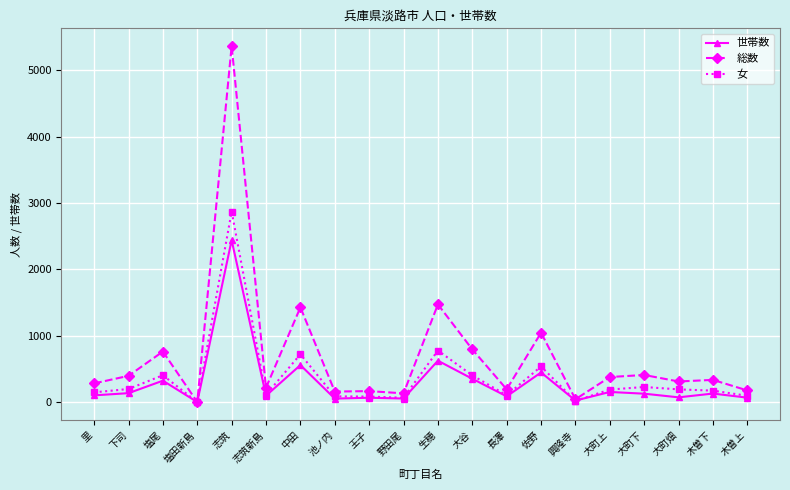

The 女 series shows 87 at 池ノ内. True or false?

True